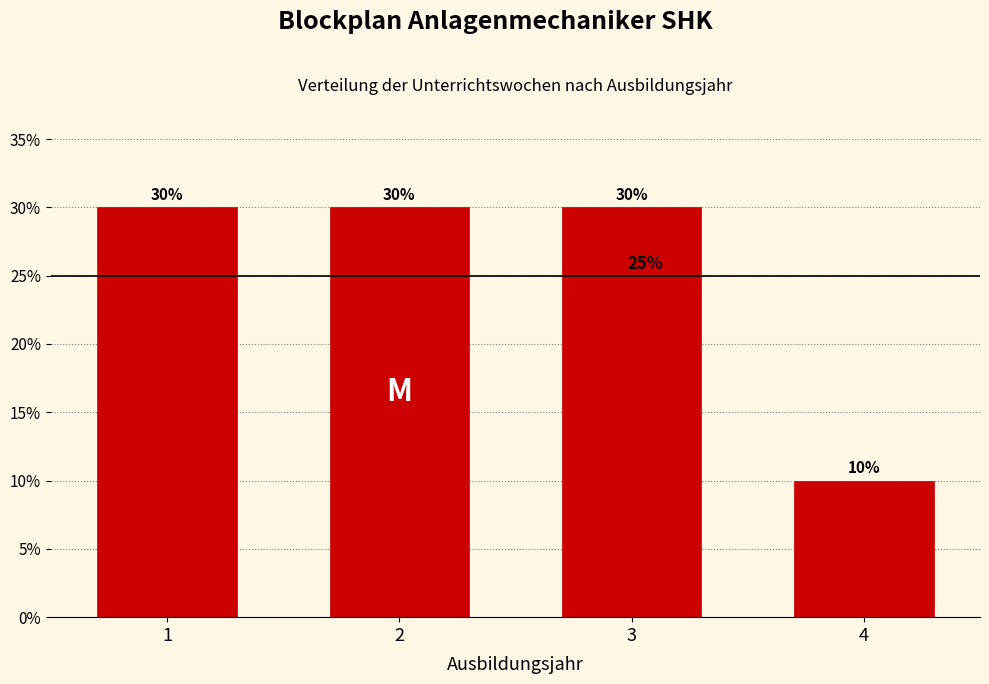

Reading left to right, extract all data points from this chart.

30	30	30	10